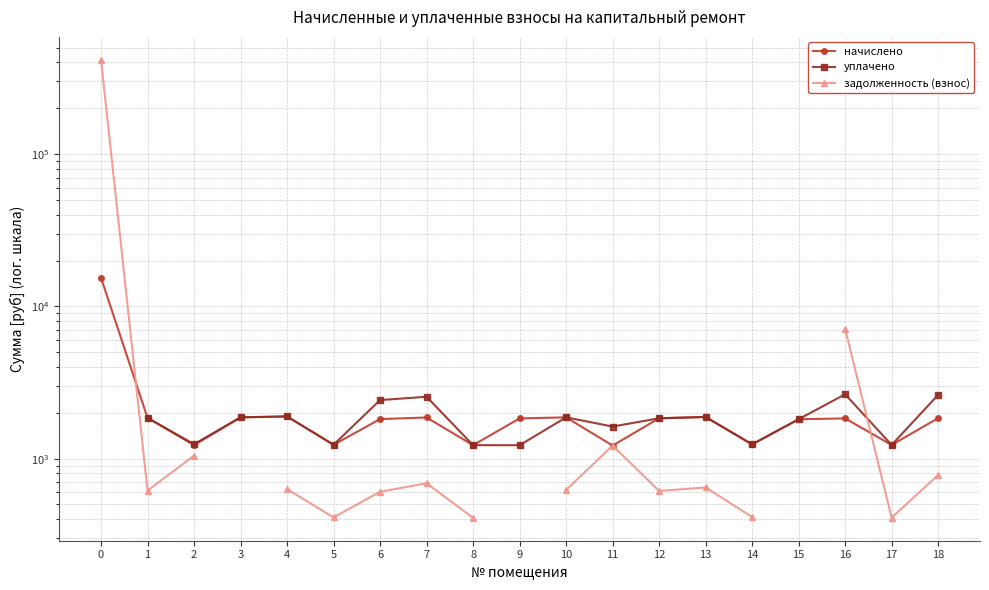

Rank the categories by начислено value from lowest to highest.

11, 2, 8, 17, 5, 14, 15, 6, 9, 16, 12, 18, 1, 7, 3, 10, 13, 4, 0